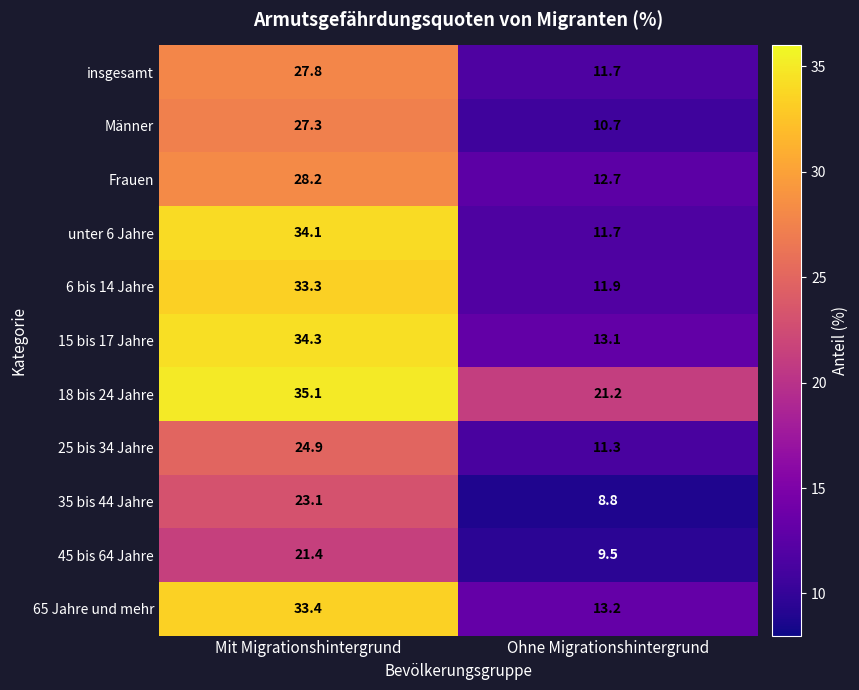

Reading right to left, list all the values displayed in this chart.

insgesamt: 11.7	27.8
Männer: 10.7	27.3
Frauen: 12.7	28.2
unter 6 Jahre: 11.7	34.1
6 bis 14 Jahre: 11.9	33.3
15 bis 17 Jahre: 13.1	34.3
18 bis 24 Jahre: 21.2	35.1
25 bis 34 Jahre: 11.3	24.9
35 bis 44 Jahre: 8.8	23.1
45 bis 64 Jahre: 9.5	21.4
65 Jahre und mehr: 13.2	33.4